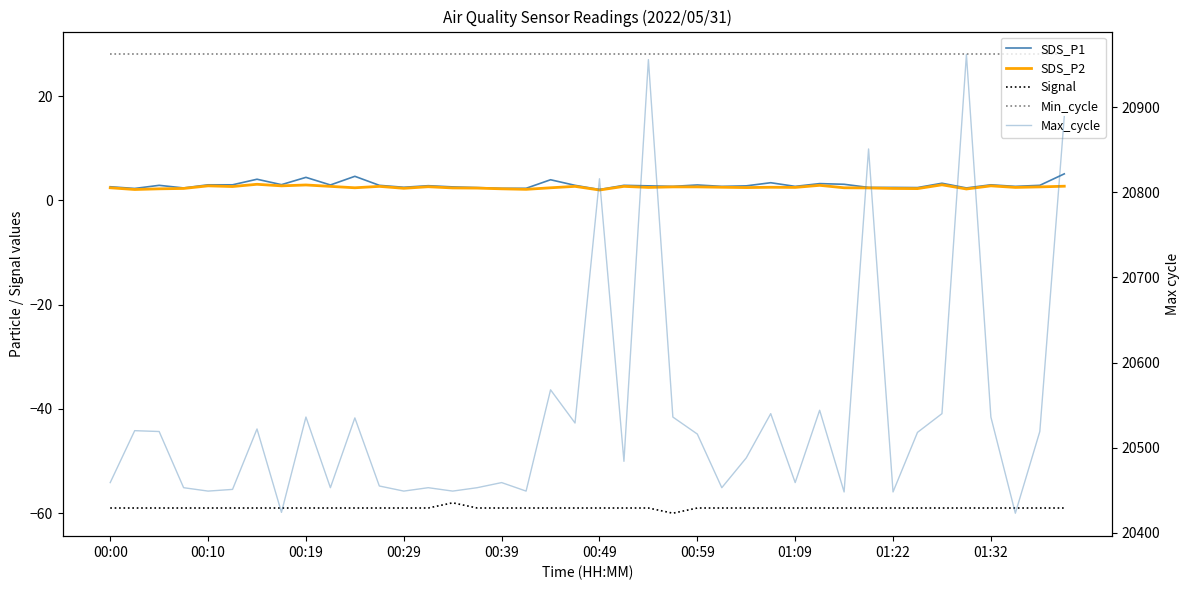

What is the sum of all Max_cycle values?

821511.0